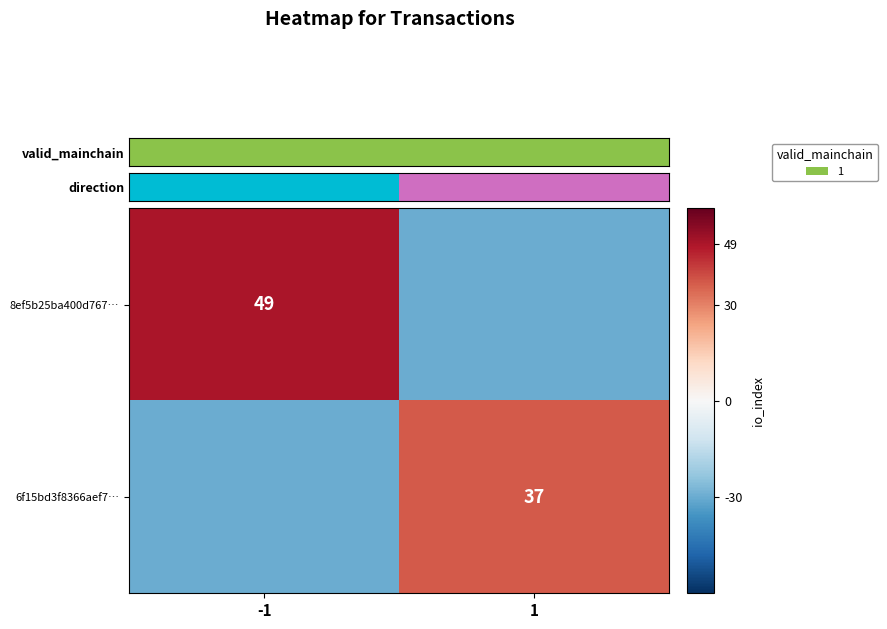

How many categories are shown in the chart?

2